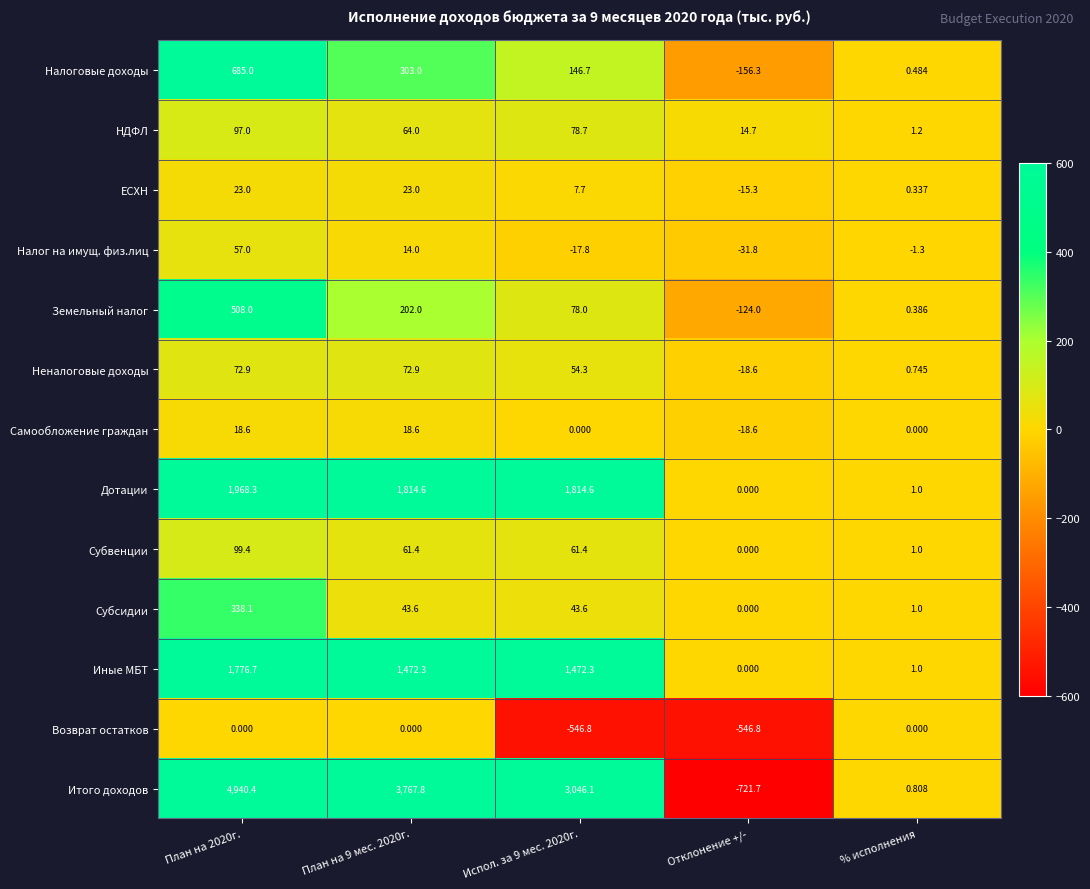

Which series changed the most between План на 2020г. and Испол. за 9 мес. 2020г.?

Итого доходов